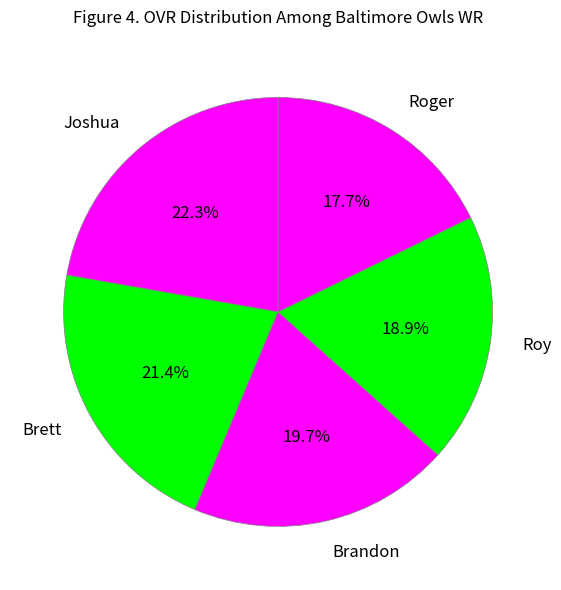

Rank the categories by value from highest to lowest.

Joshua, Brett, Brandon, Roy, Roger